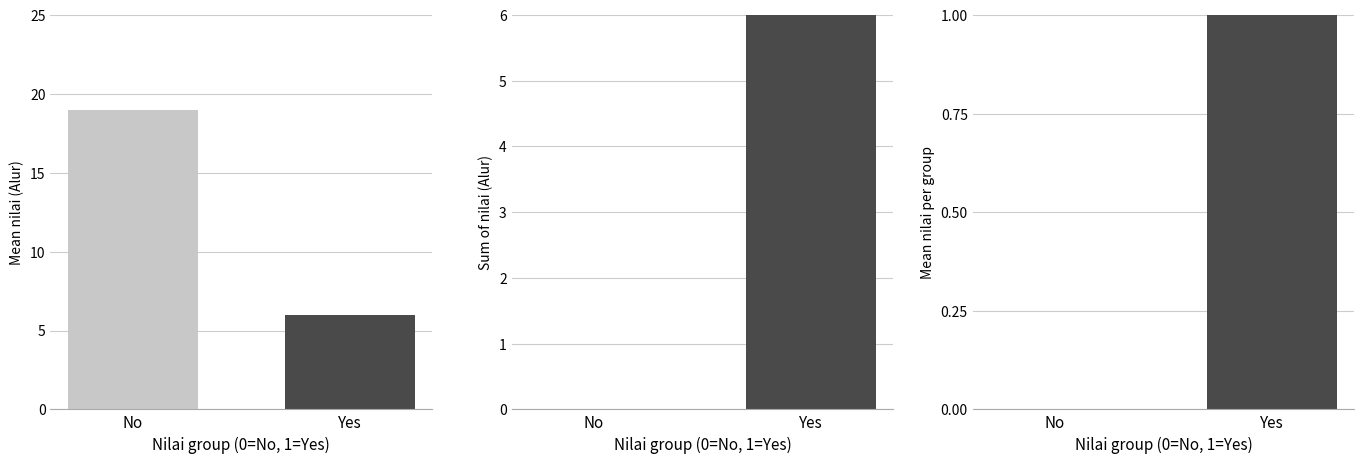

Where is the data nearest to the value 0?

No